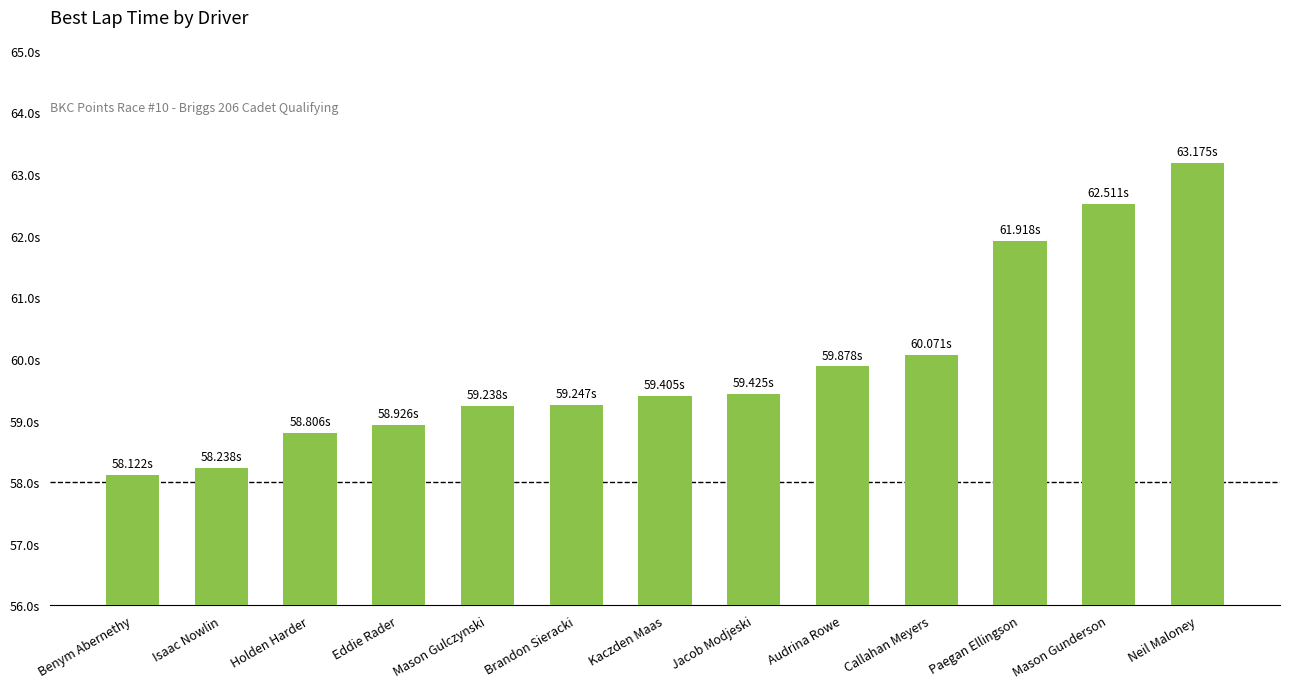

List the labels in order of value, largest first.

Neil Maloney, Mason Gunderson, Paegan Ellingson, Callahan Meyers, Audrina Rowe, Jacob Modjeski, Kaczden Maas, Brandon Sieracki, Mason Gulczynski, Eddie Rader, Holden Harder, Isaac Nowlin, Benym Abernethy